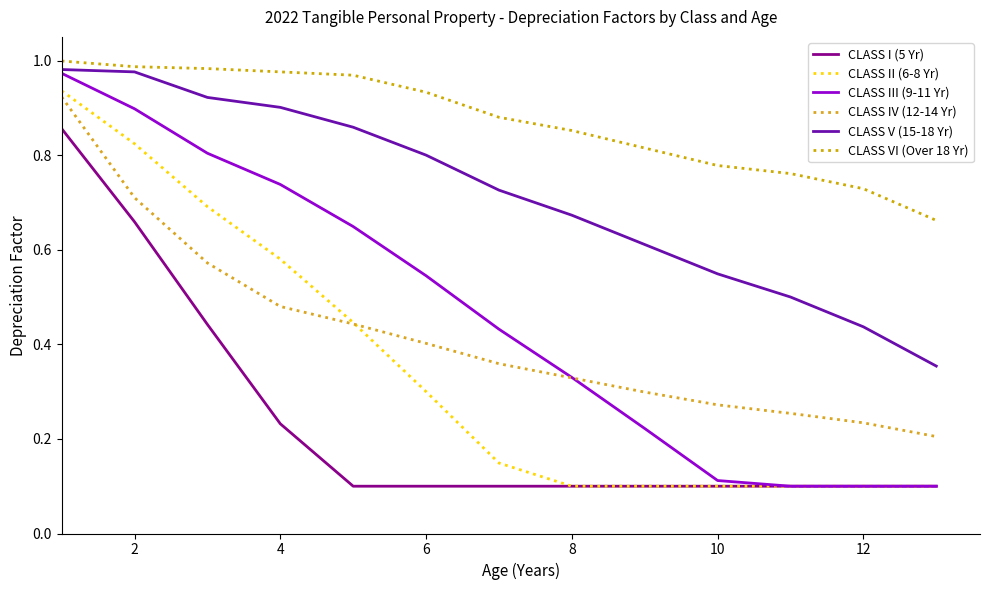

Which series has the largest range (max minus min)?

CLASS III (9-11 Yr)